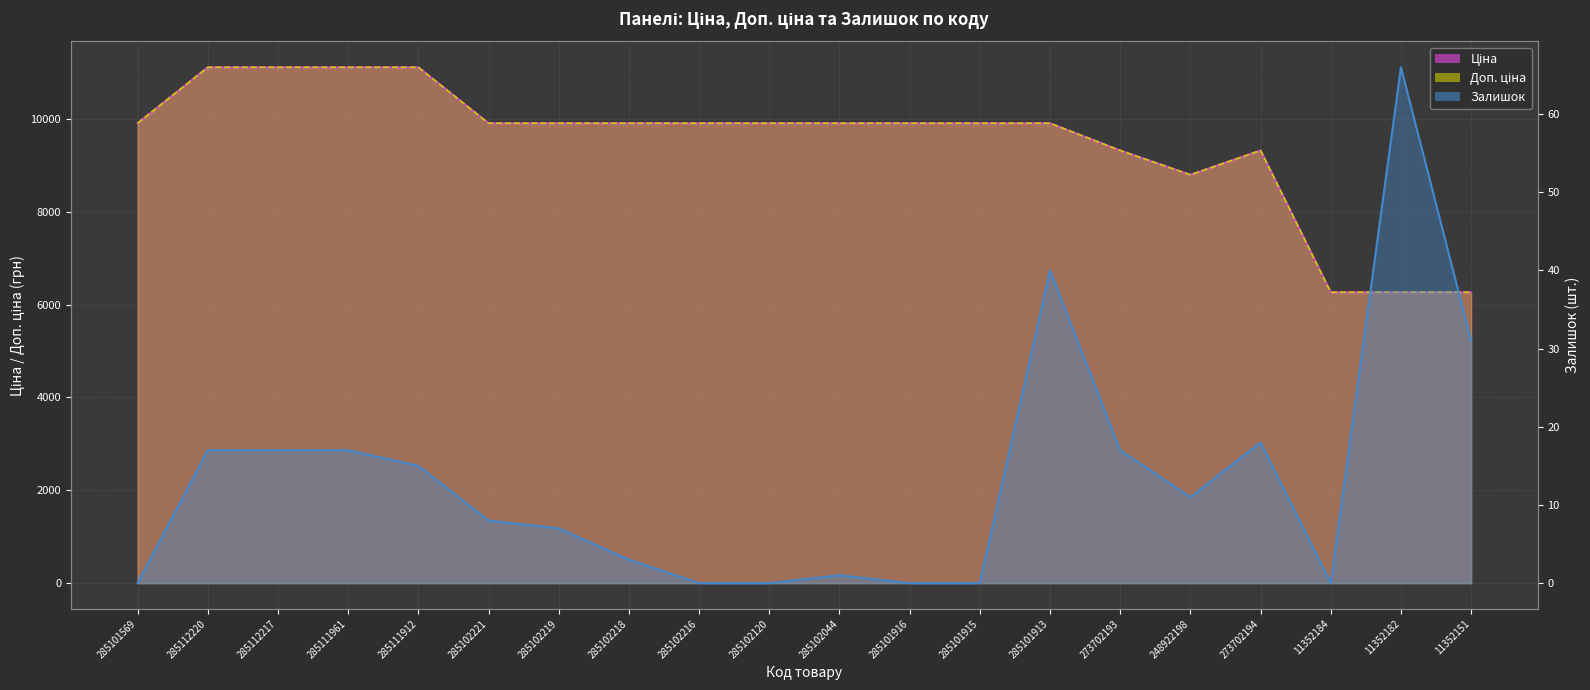

At which category does Доп. ціна reach its first local valley?

248922198